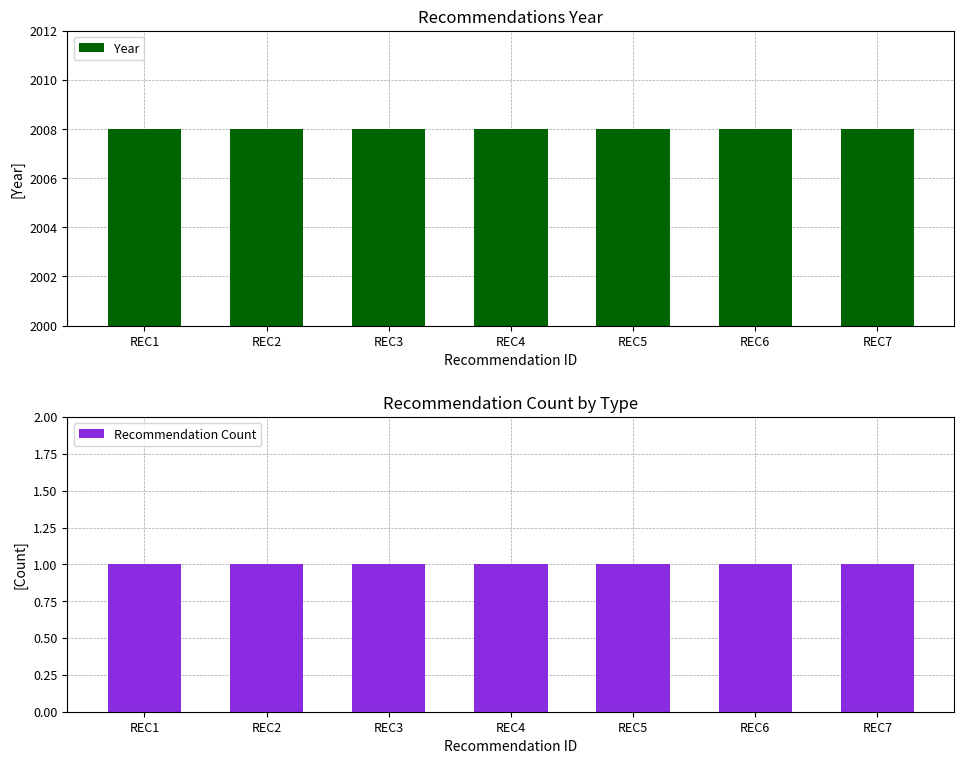

What are all the series names shown in the legend?

Year, Recommendation Count